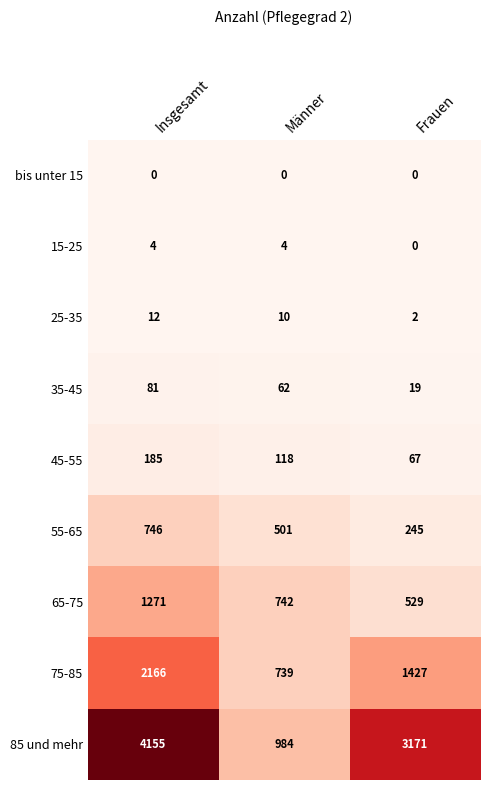

The 55-65 series shows 782 at Männer. True or false?

False